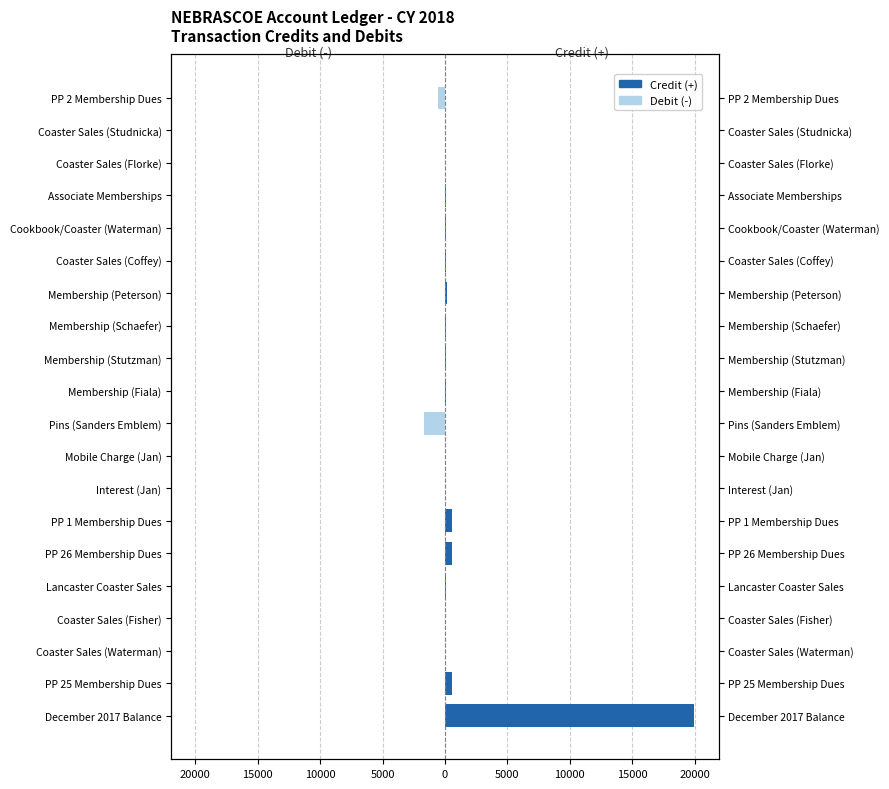

Is it true that Debit (-) equals 573.5 at Associate Memberships?

False